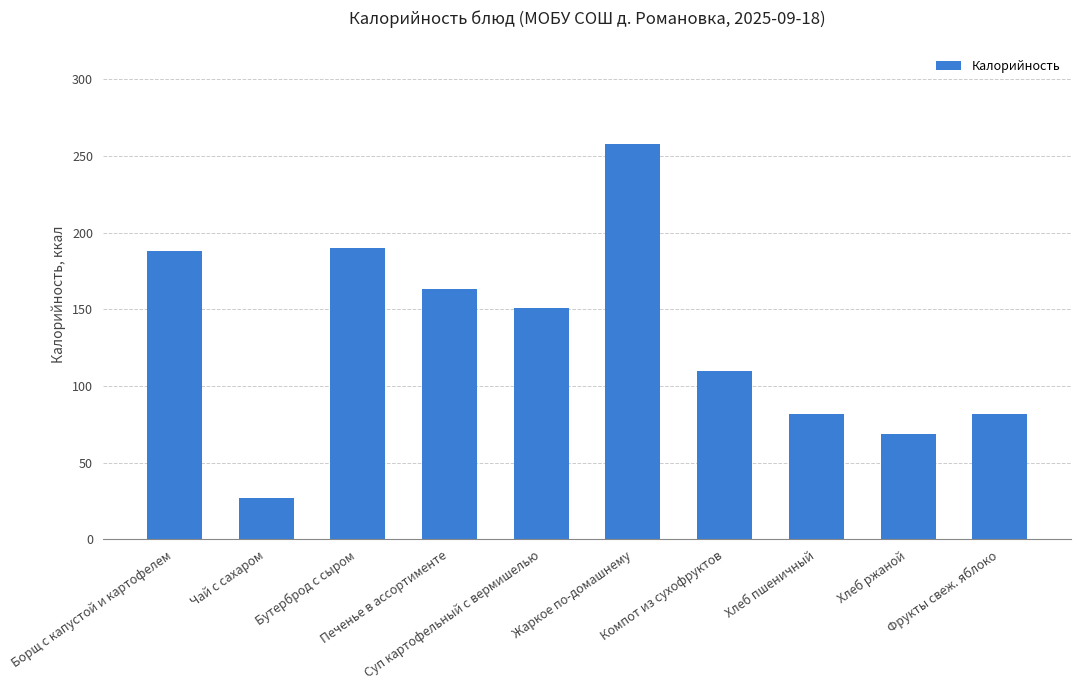

At which label does the data first exceed 151?

Борщ с капустой и картофелем